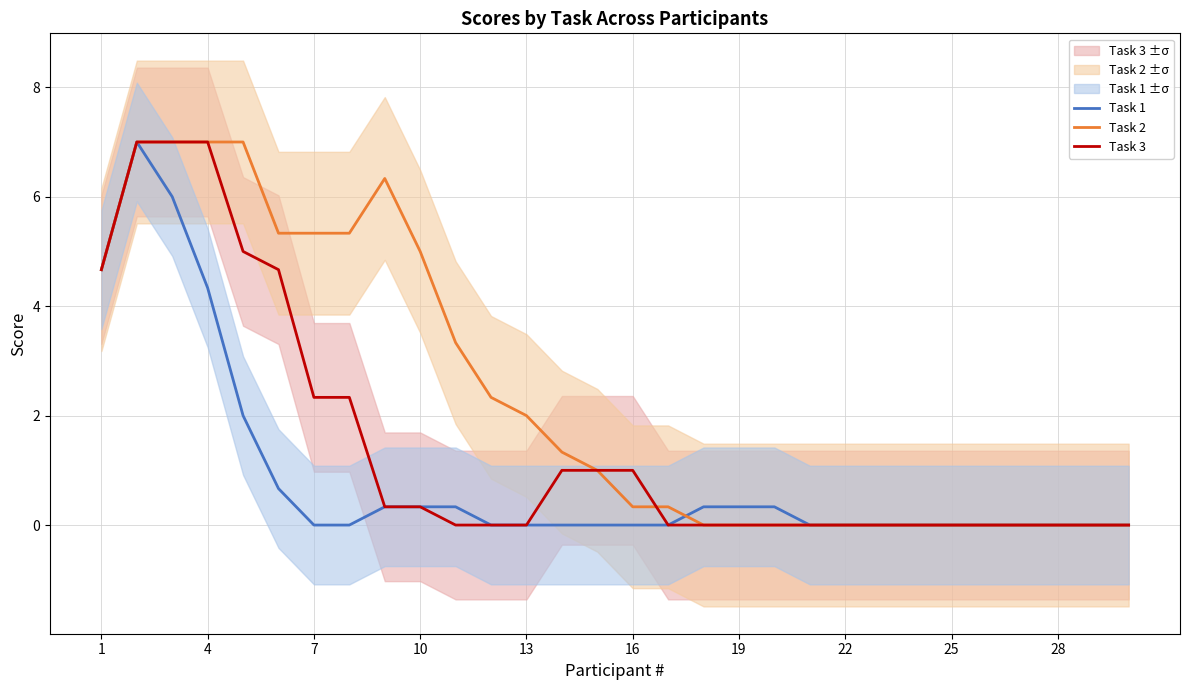

In Task 1, how many points are higher than both neighbors (excluding endpoints)?

1